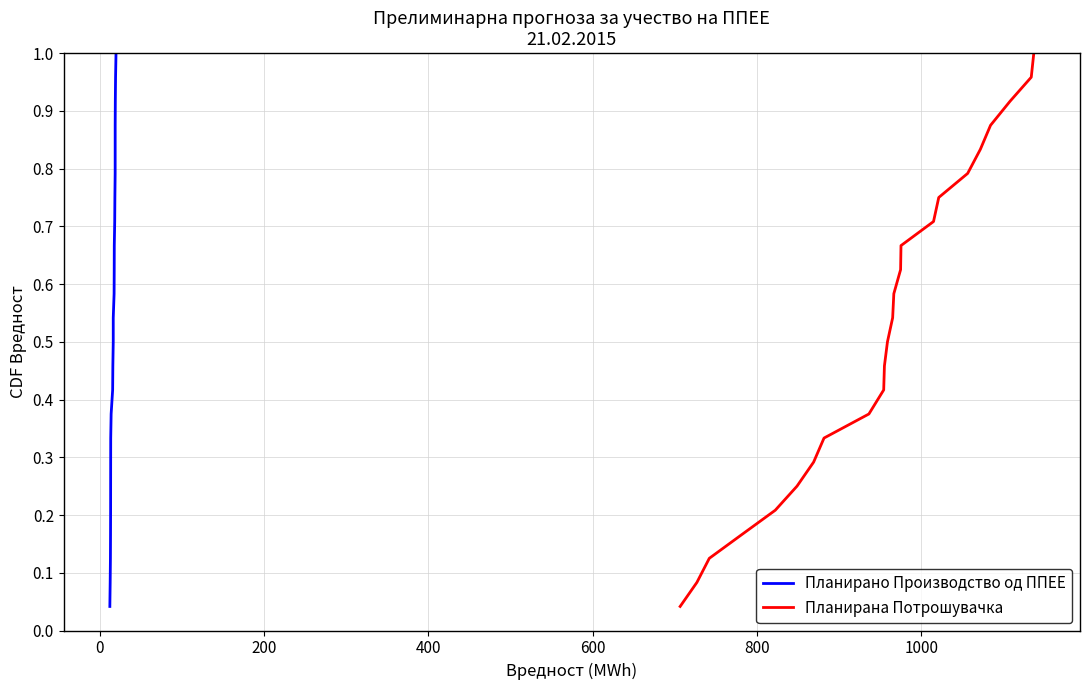

True or false: Планирано Производство од ППЕЕ and Планирана Потрошувачка intersect in this chart.

False